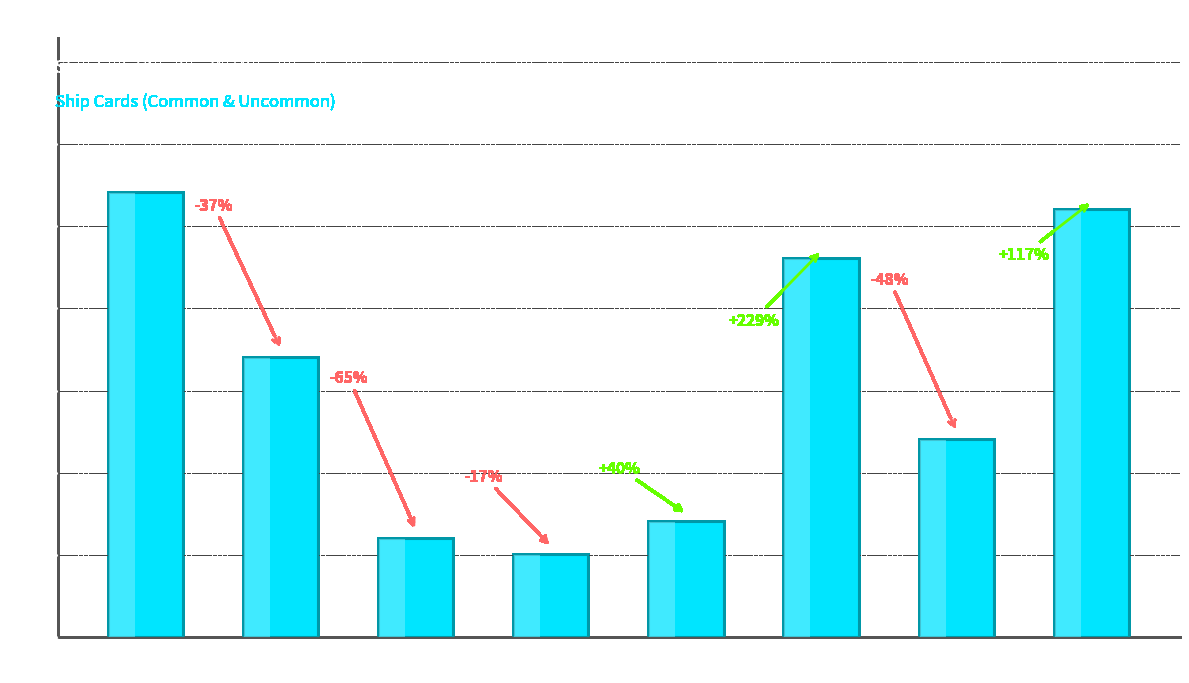

How many bars are there in total?

8